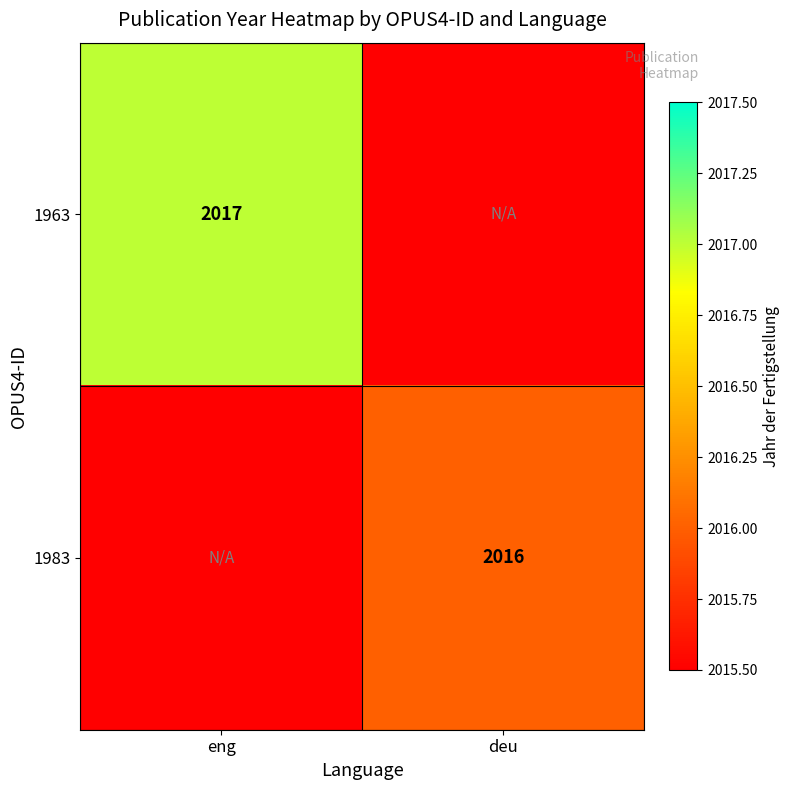

The value of 1983 at deu is 2016. True or false?

True